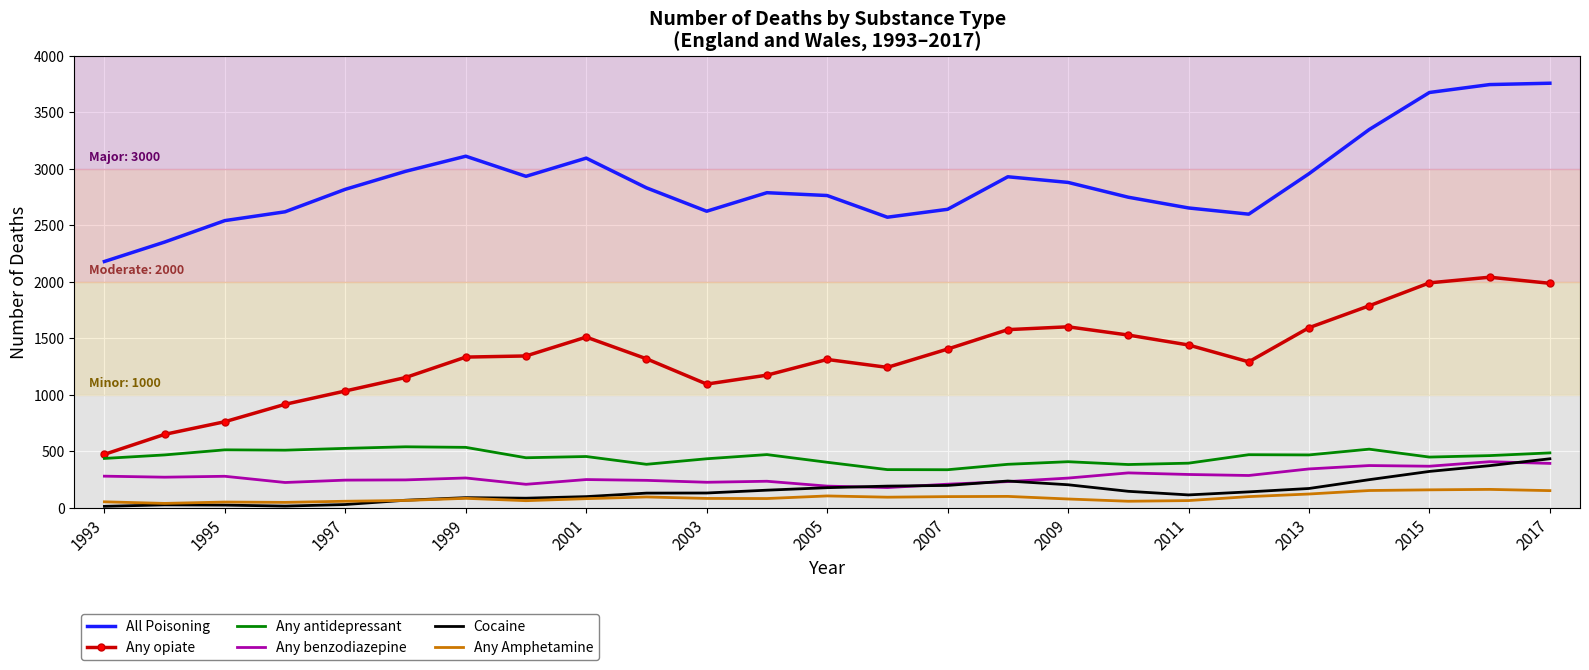

True or false: Any opiate and All Poisoning cross at least once.

False